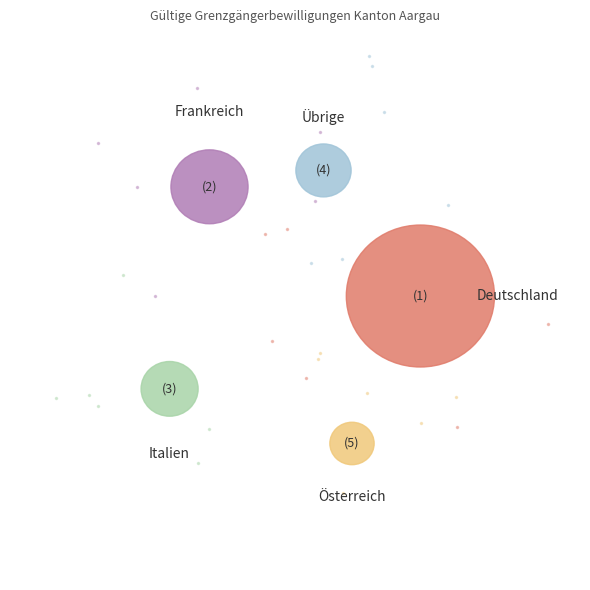

Which category has the biggest portion of the pie?

Deutschland